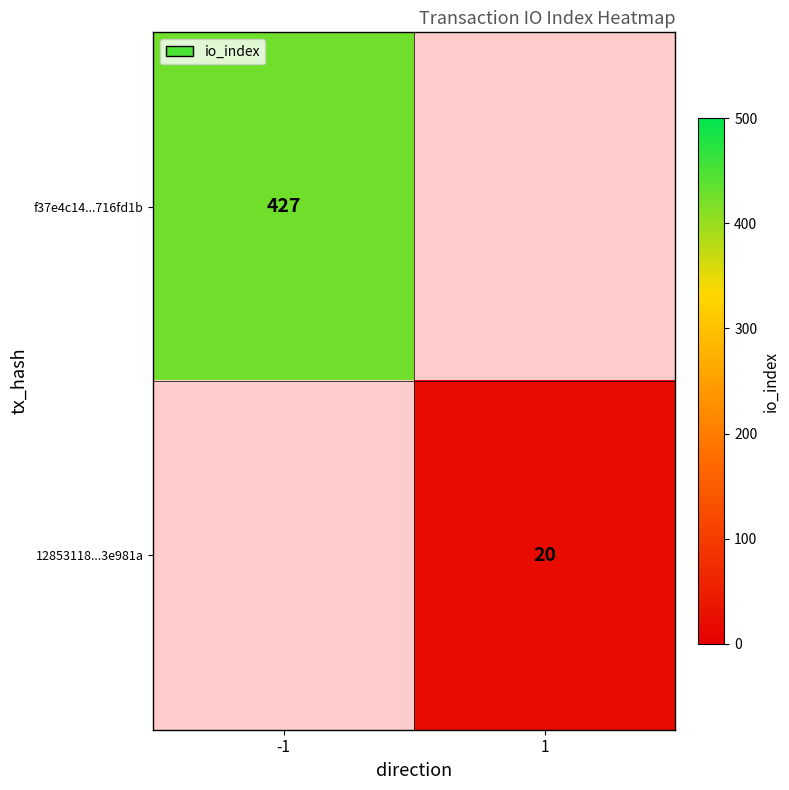

Is the value of f37e4c14...716fd1b at -1 greater than the value of 12853118...3e981a at 1?

Yes